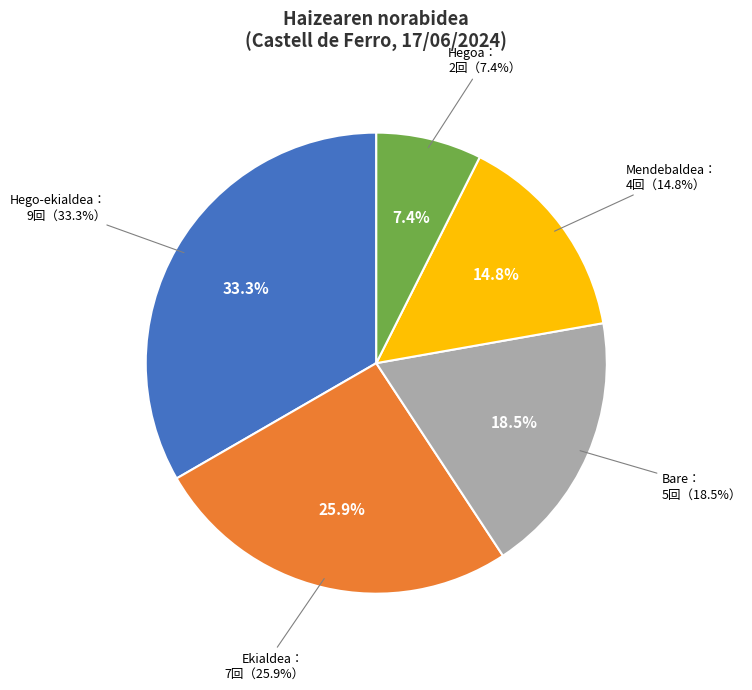

Between Mendebaldea and Hegoa, which is larger?

Mendebaldea